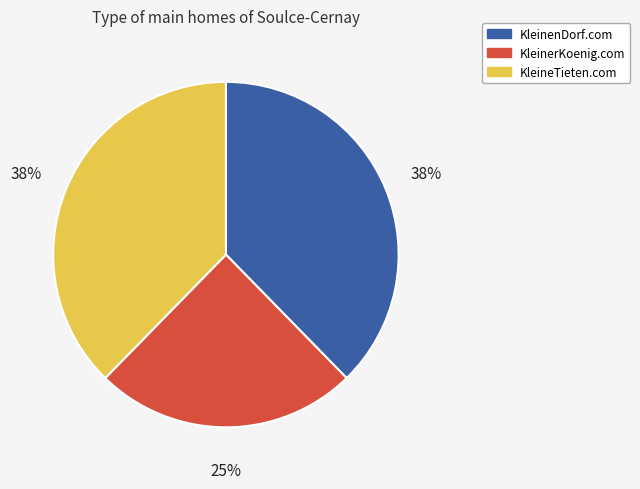

How many slices are in this pie chart?

3